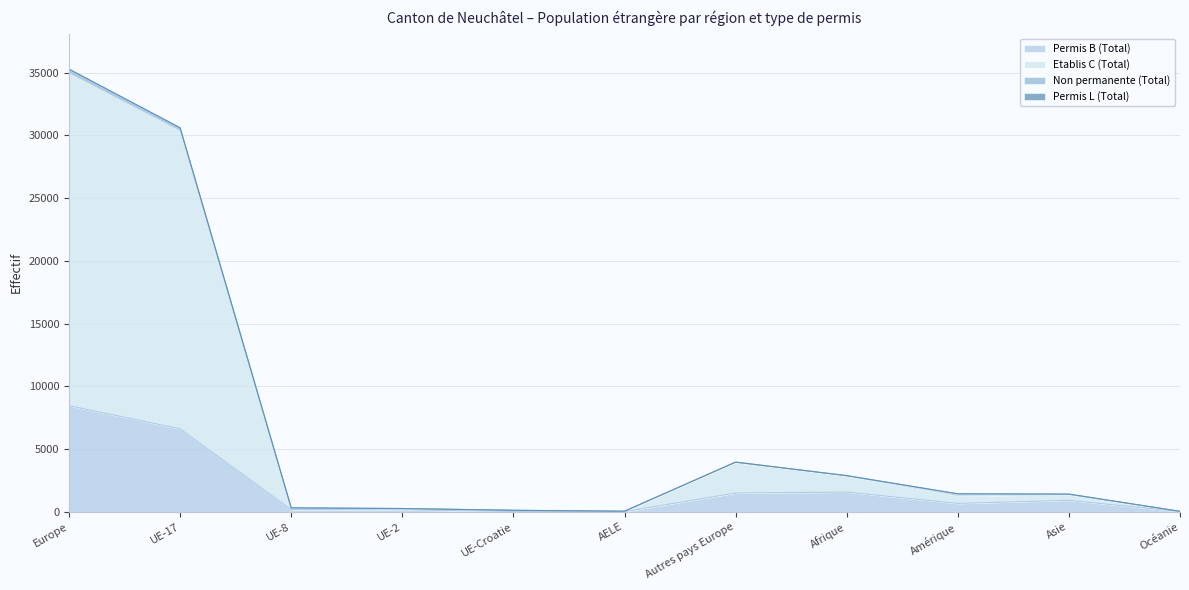

What is the highest value of the Permis B (Total) series?

8452